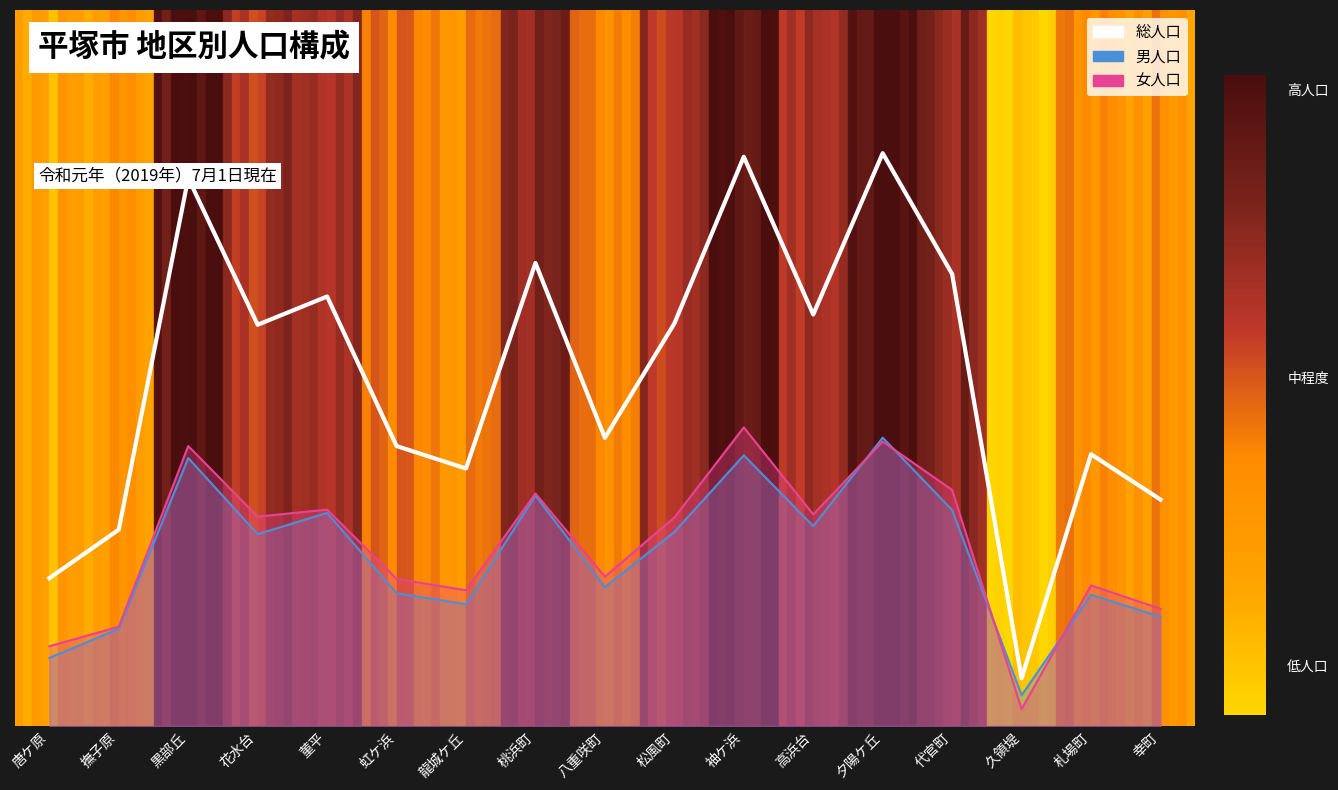

What is the sum of all 男人口_line values?

18710